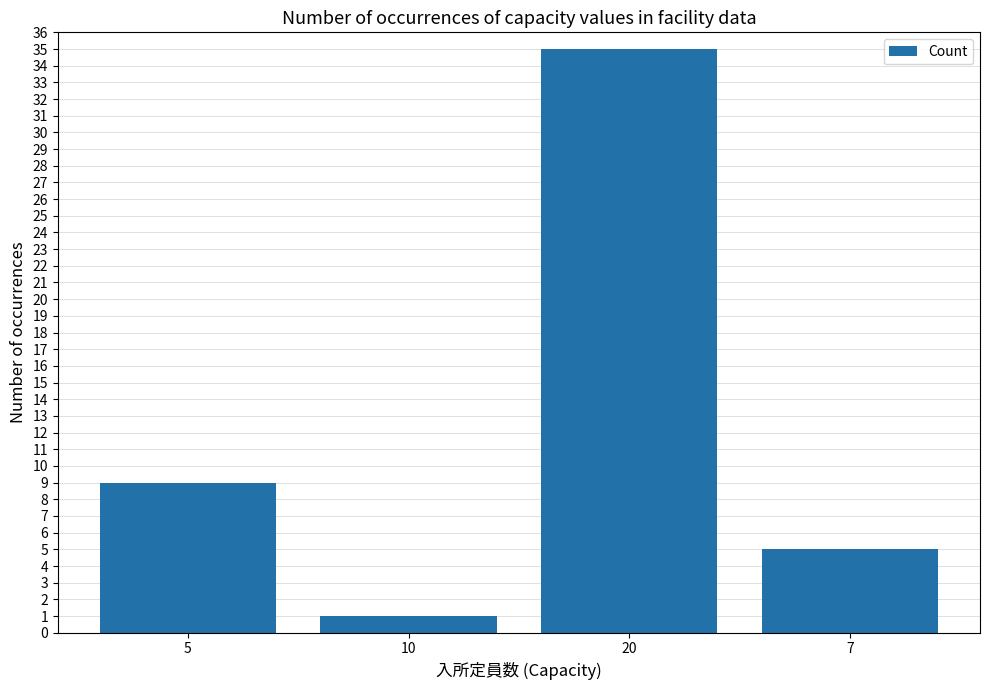

At which category does the chart reach its peak across all series?

20